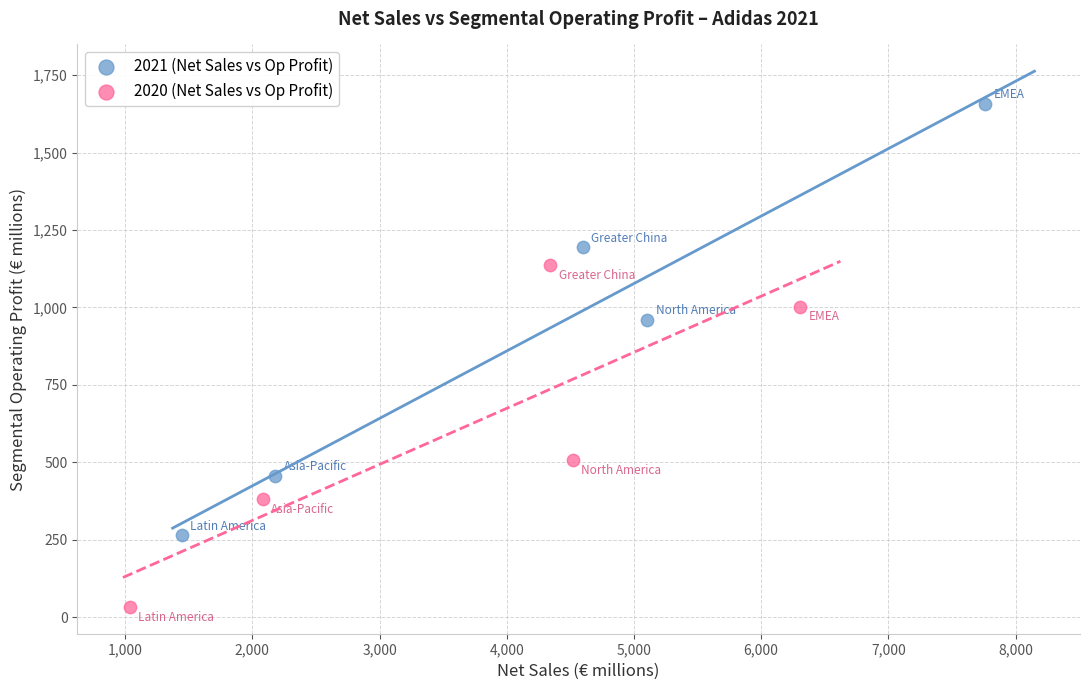

Which series contains the highest Y value?

2021 (Net Sales vs Op Profit)